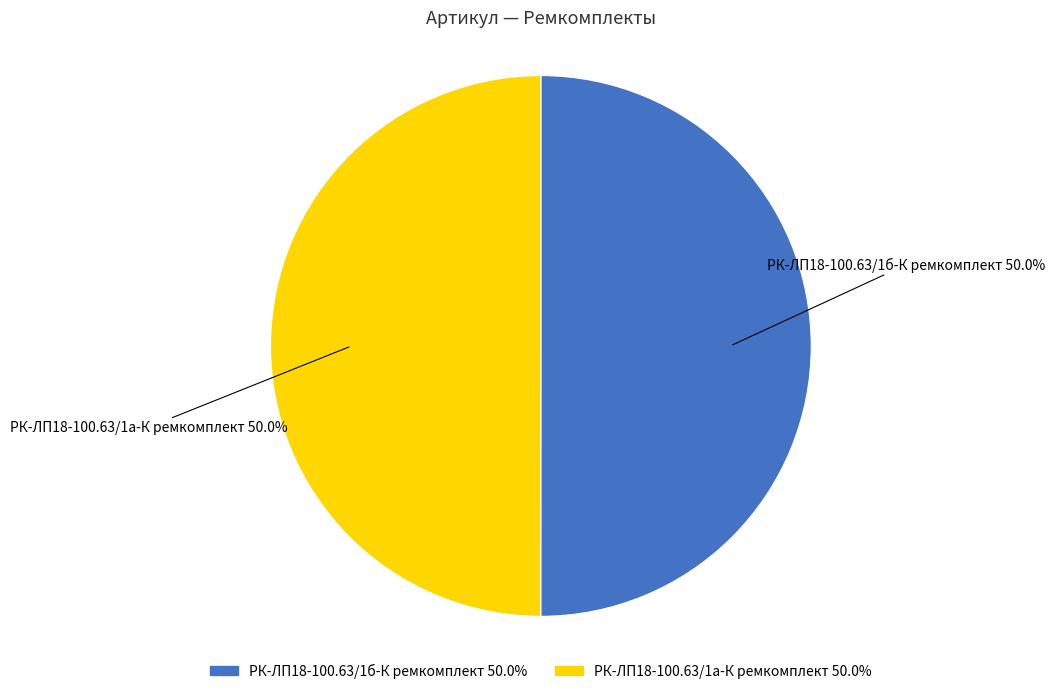

How much of the chart is everything except РК-ЛП18-100.63/1б-К ремкомплект?

50.0%